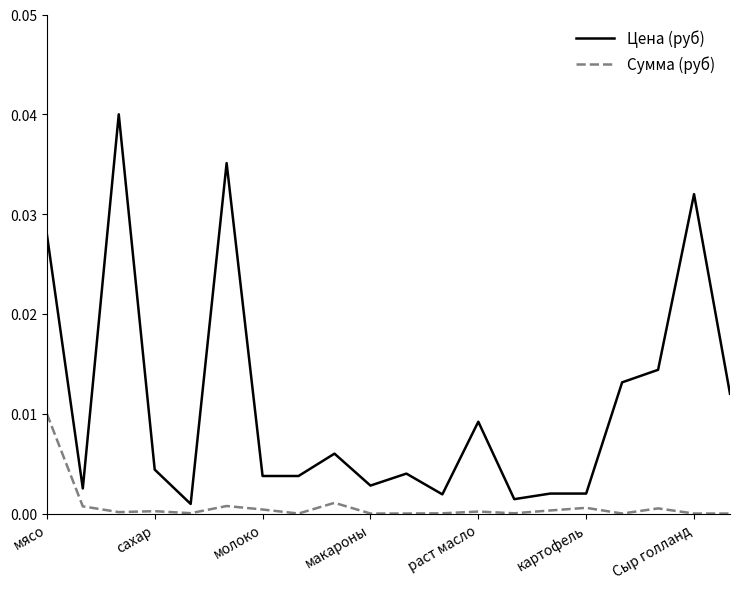

Which series has the largest total across all categories?

Цена (руб)